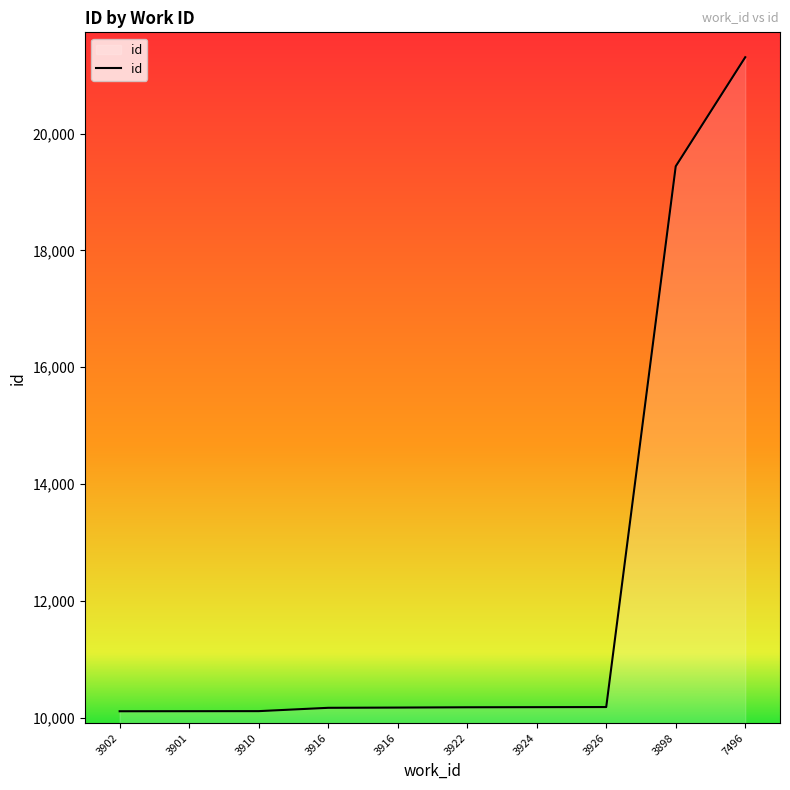

Which category has the lowest value across all series?

3902